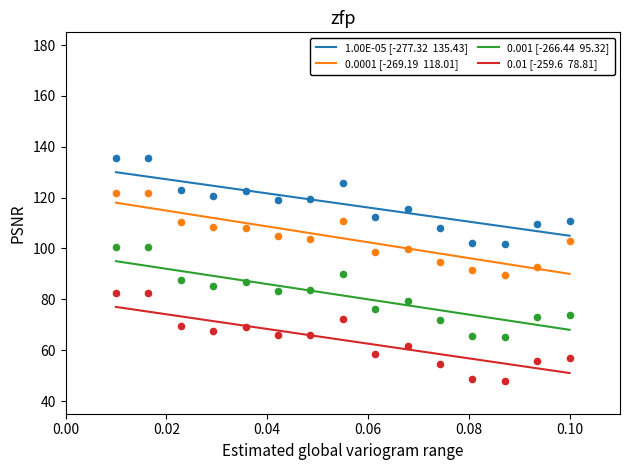

Which series has the largest Y range (max minus min)?

0.0001 [-269.19  118.01]